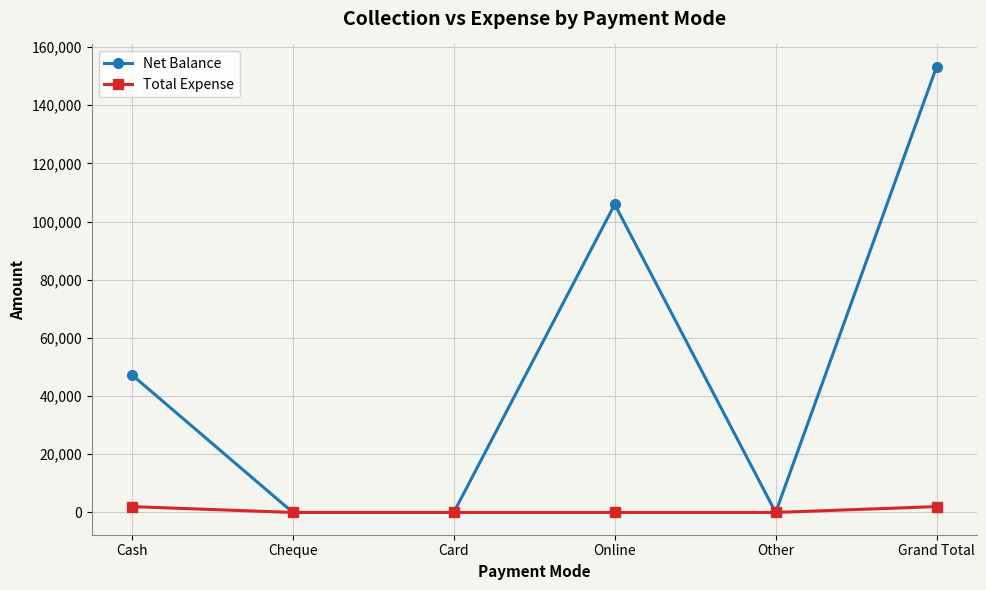

The Net Balance series shows 89238 at Cheque. True or false?

False